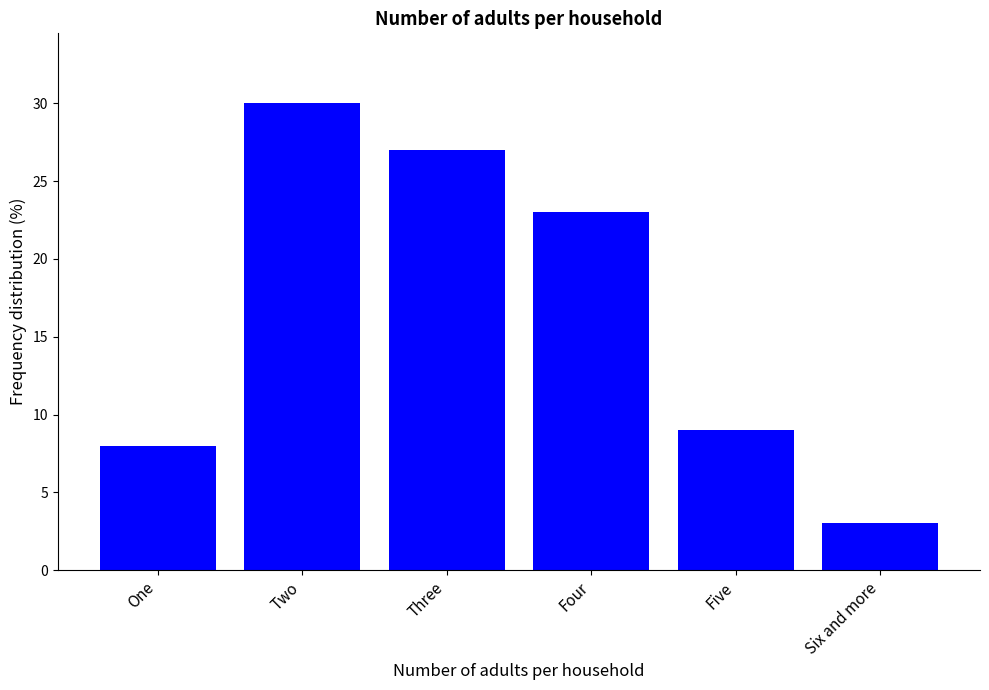

What is the difference between the values at Five and Six and more?

6